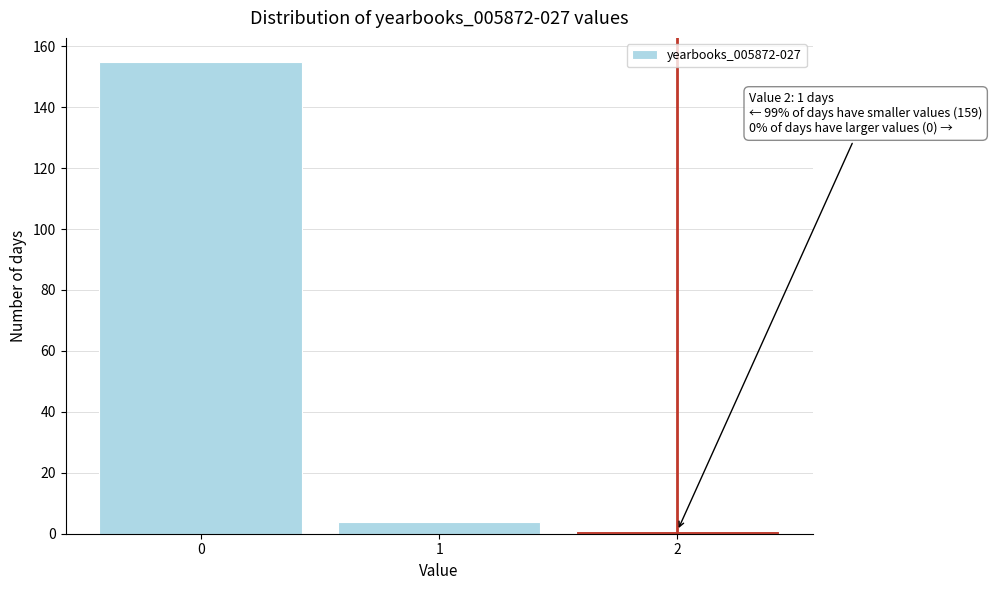

Reading left to right, list all the values displayed in this chart.

155	4	1